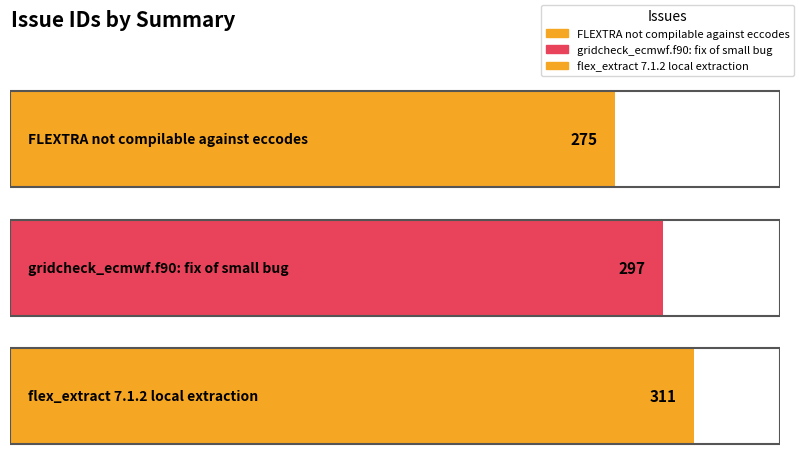

Rank the categories by value from highest to lowest.

flex_extract 7.1.2 local extraction, gridcheck_ecmwf.f90: fix of small bug, FLEXTRA not compilable against eccodes